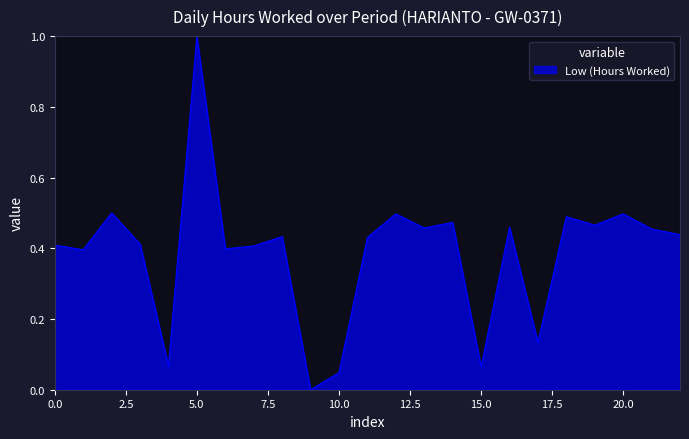

What is the maximum value shown in the chart?

1.0